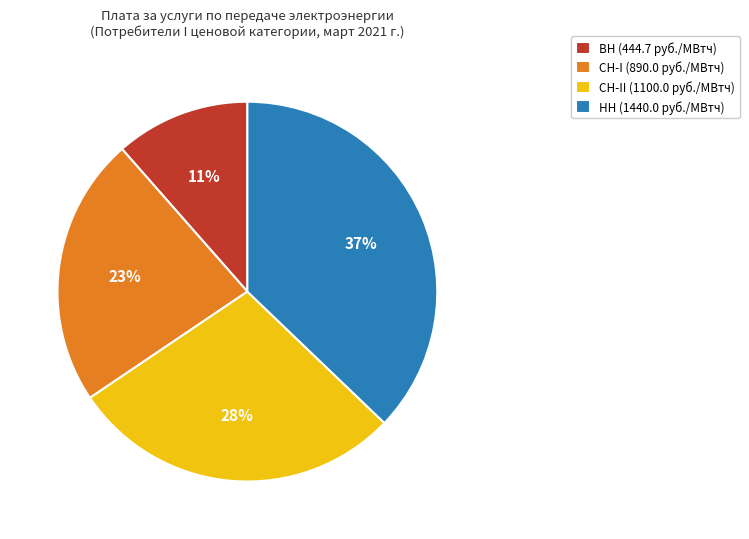

Is there a majority slice in this chart?

No